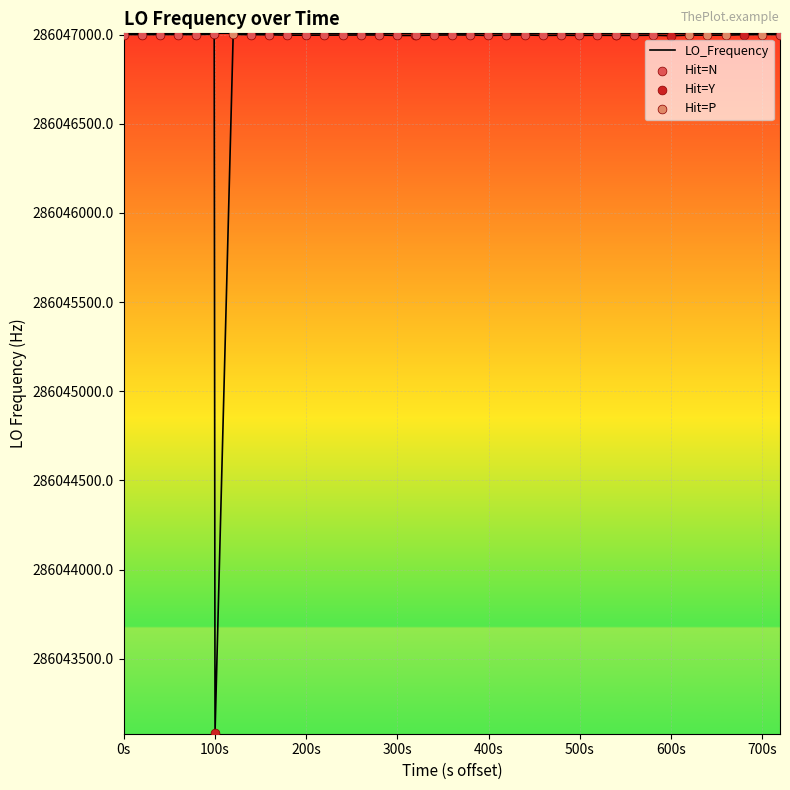

What is the greatest value displayed?

286047001.9